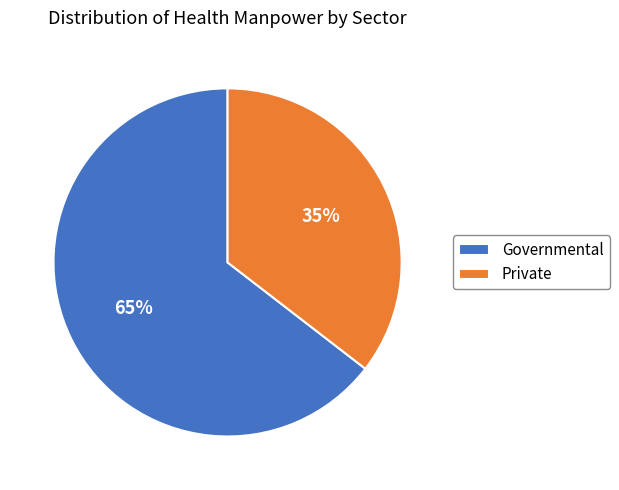

True or false: Private accounts for 35% of the total.

True